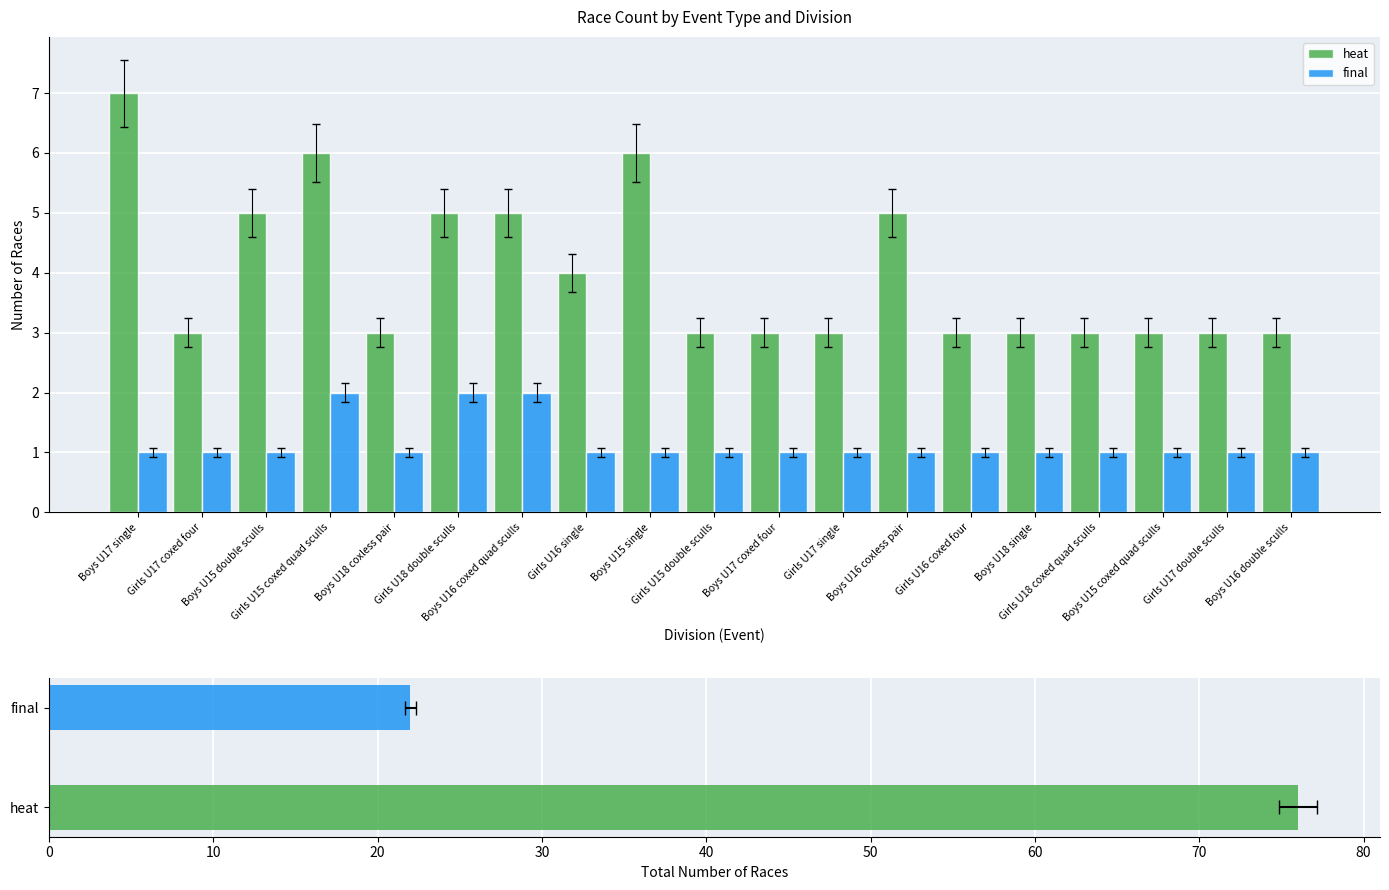

Reading left to right, transcribe all the data shown in this chart.

heat: Boys U17 single=7	Girls U17 coxed four=3	Boys U15 double sculls=5	Girls U15 coxed quad sculls=6	Boys U18 coxless pair=3	Girls U18 double sculls=5	Boys U16 coxed quad sculls=5	Girls U16 single=4	Boys U15 single=6	Girls U15 double sculls=3	Boys U17 coxed four=3	Girls U17 single=3	Boys U16 coxless pair=5	Girls U16 coxed four=3	Boys U18 single=3	Girls U18 coxed quad sculls=3	Boys U15 coxed quad sculls=3	Girls U17 double sculls=3	Boys U16 double sculls=3
final: Boys U17 single=1	Girls U17 coxed four=1	Boys U15 double sculls=1	Girls U15 coxed quad sculls=2	Boys U18 coxless pair=1	Girls U18 double sculls=2	Boys U16 coxed quad sculls=2	Girls U16 single=1	Boys U15 single=1	Girls U15 double sculls=1	Boys U17 coxed four=1	Girls U17 single=1	Boys U16 coxless pair=1	Girls U16 coxed four=1	Boys U18 single=1	Girls U18 coxed quad sculls=1	Boys U15 coxed quad sculls=1	Girls U17 double sculls=1	Boys U16 double sculls=1